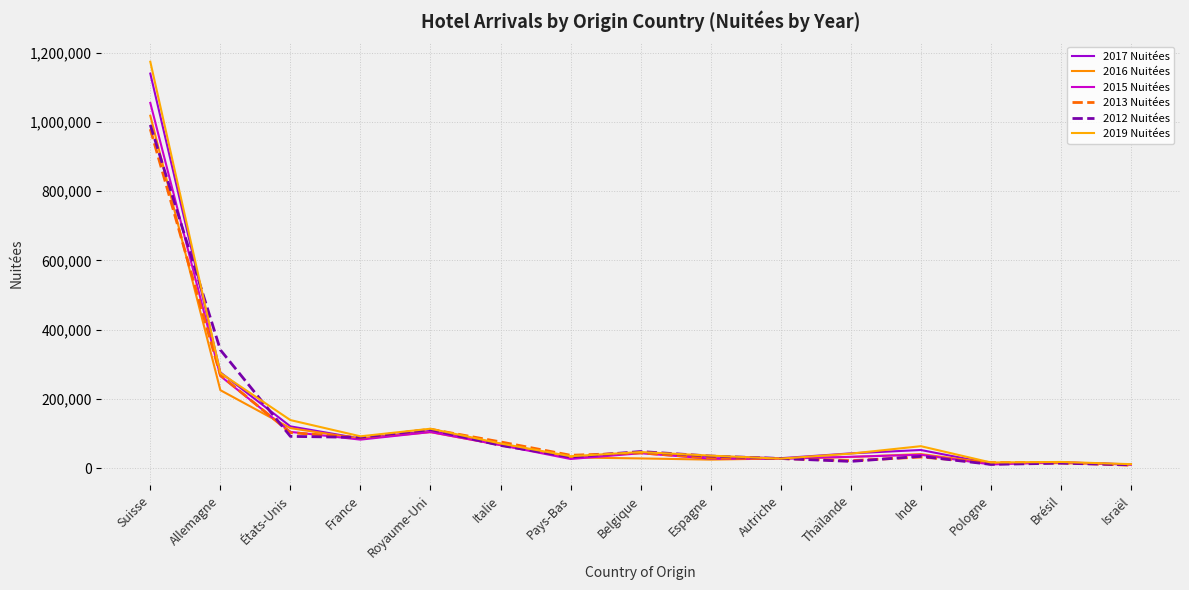

How many lines are shown in the chart?

6